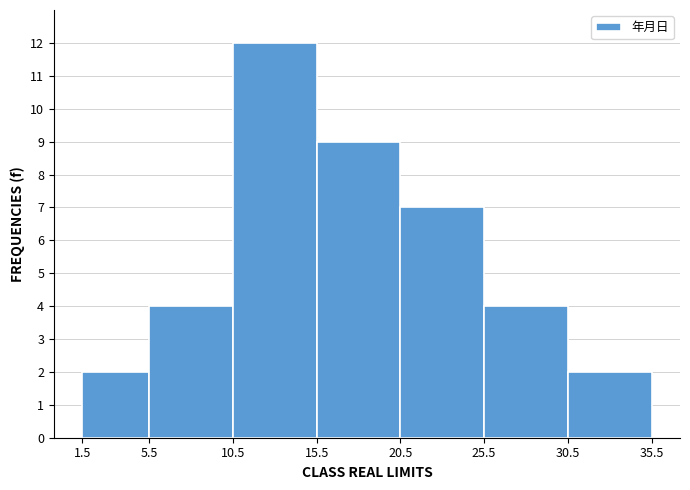

Reading left to right, transcribe this chart: for each bar, give the range it covers on the x-axis and its height. The values are not printed on the chart, so give them approximately, as read against the axis.

1.5 to 5.5: 2
5.5 to 10.5: 4
10.5 to 15.5: 12
15.5 to 20.5: 9
20.5 to 25.5: 7
25.5 to 30.5: 4
30.5 to 35.5: 2